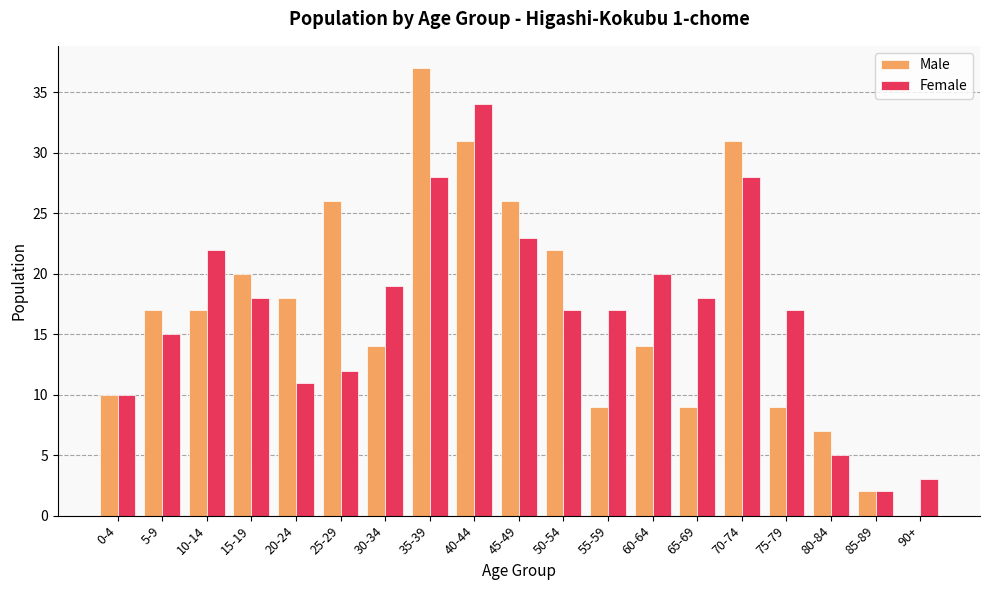

Which series changed the most between 15-19 and 90+?

Male